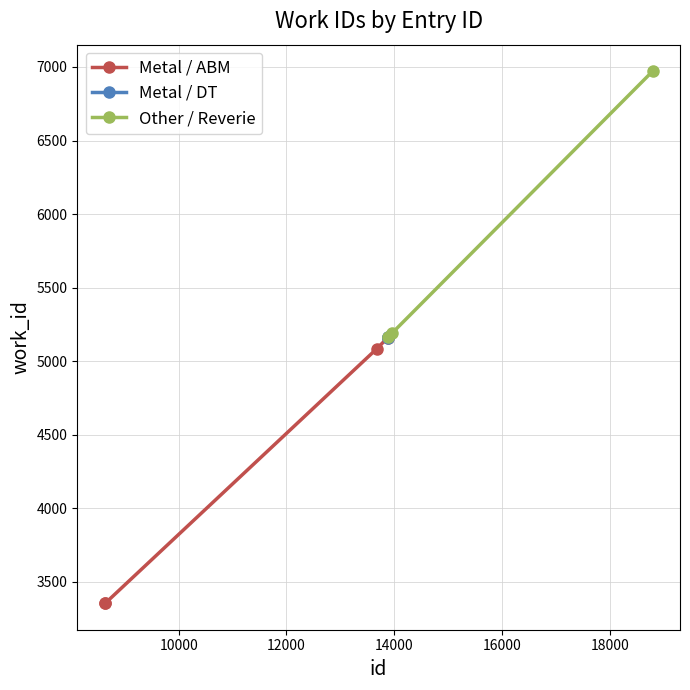

What is the sum of the values at 13963 and 13877?

10351